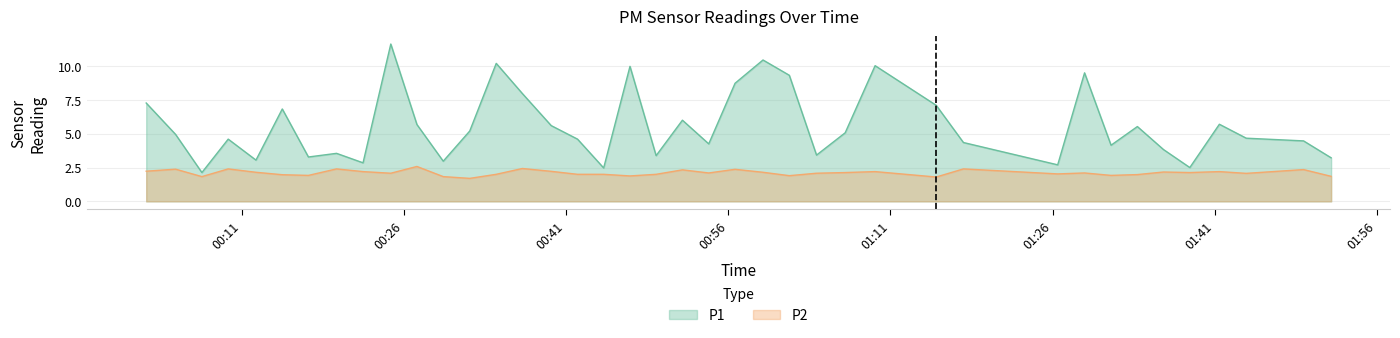

List the series in order of their peak value, lowest first.

P2, P1